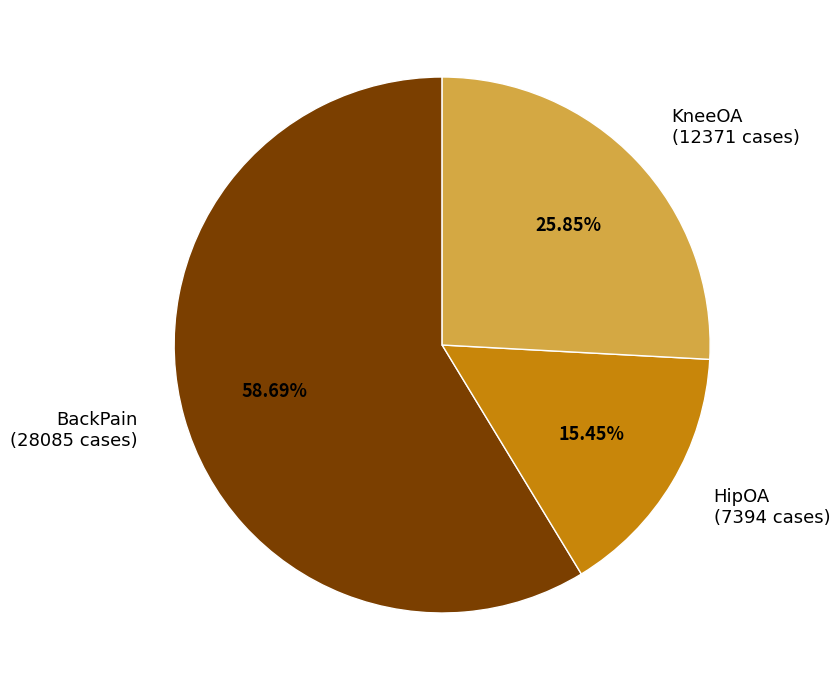

Approximately how many times larger is the value at BackPain compared to KneeOA?

2.3